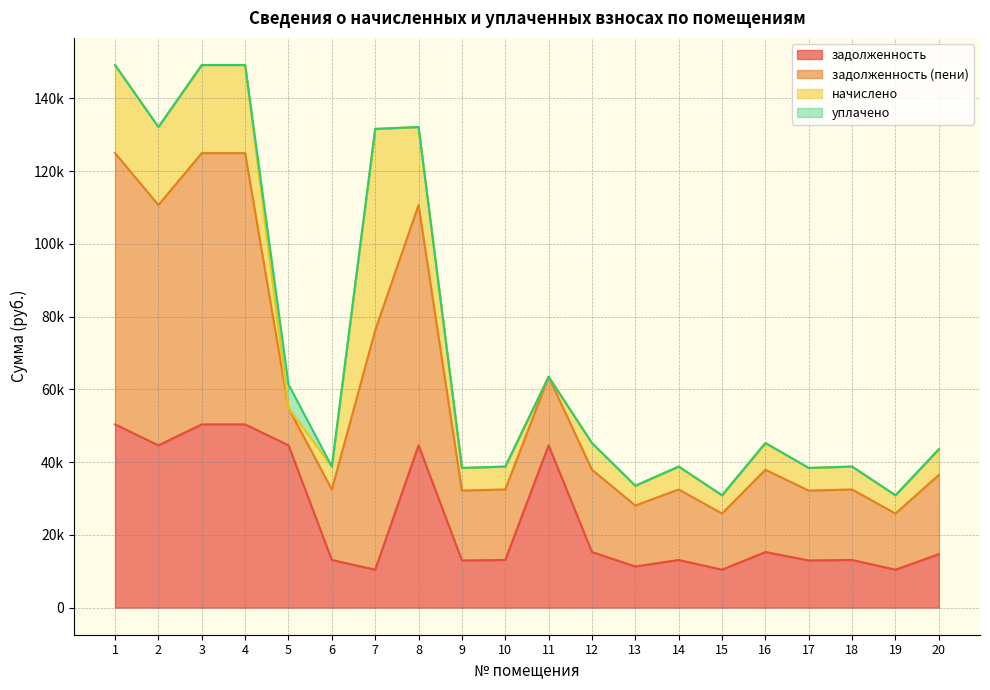

What are all the series names shown in the legend?

задолженность, задолженность (пени), начислено, уплачено